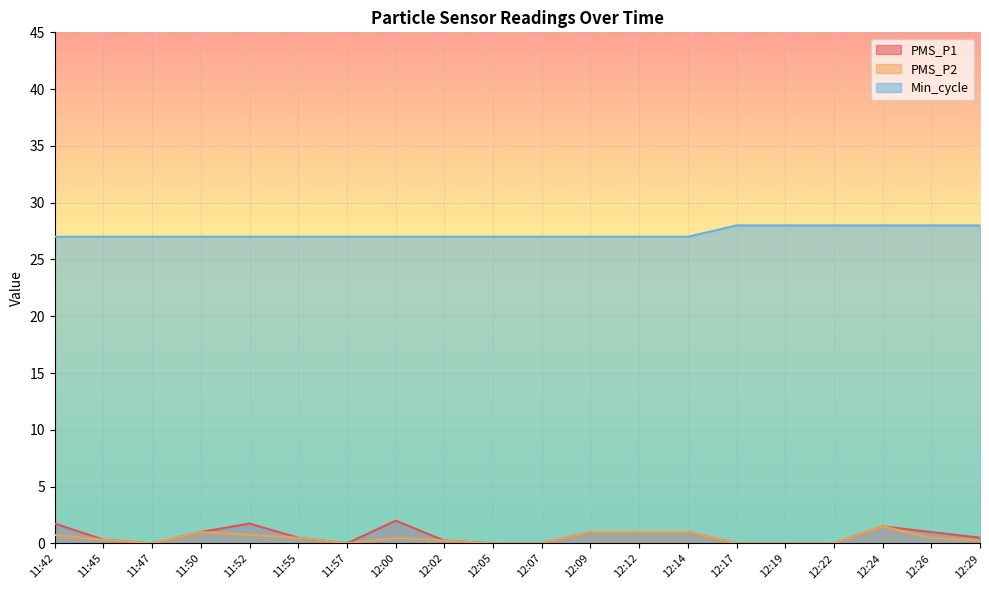

At how many categories does at least one series exceed 26?

20